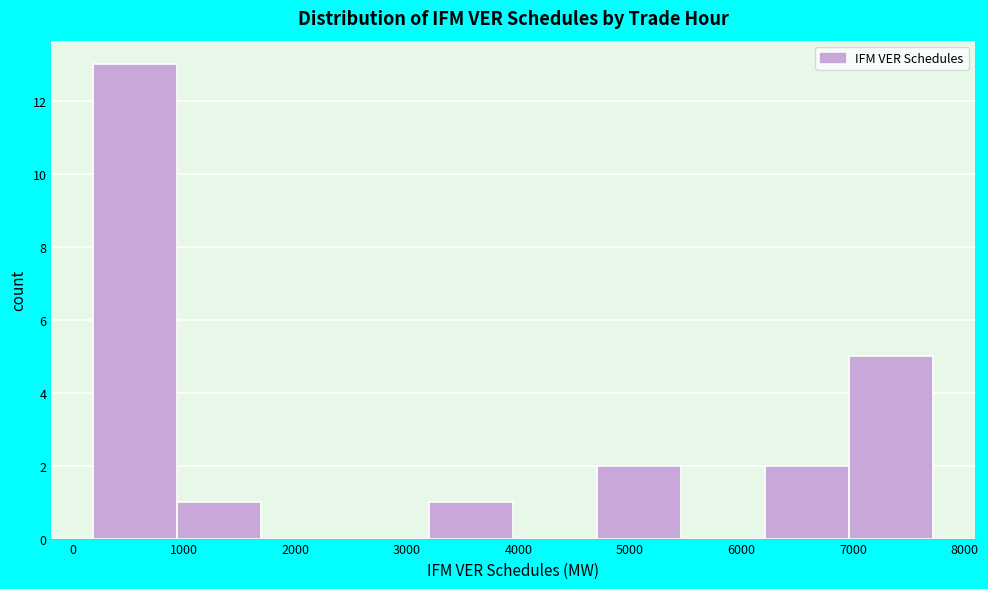

What is the height of the bar covering 3200 to 4000 on the x-axis? Neither the bar edges nor the heights are printed on the chart, so give them approximately, as read against the axes.

1